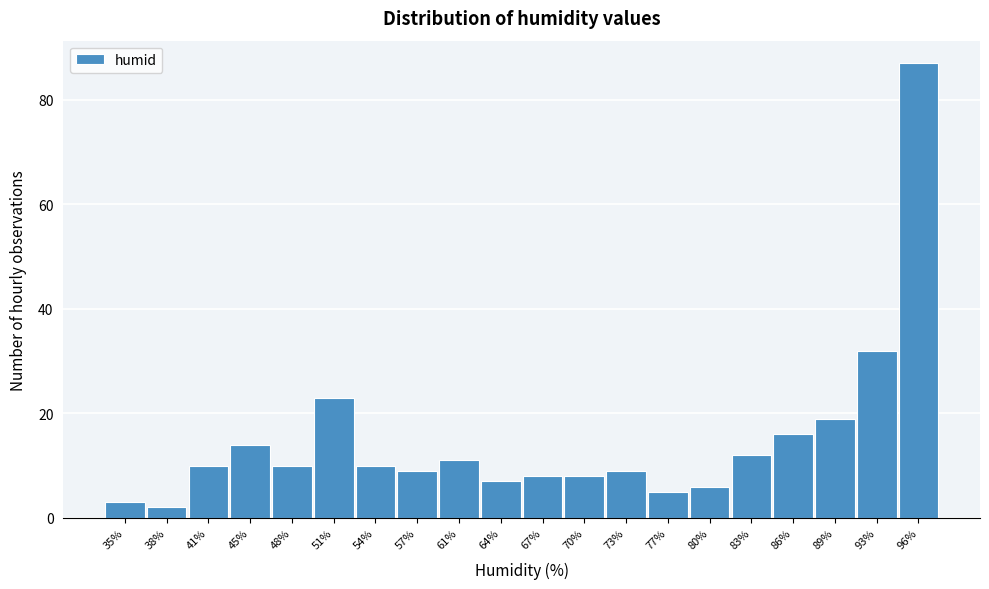

Reading left to right, transcribe all the data shown in this chart.

35%=3	38%=2	41%=10	45%=14	48%=10	51%=23	54%=10	57%=9	61%=11	64%=7	67%=8	70%=8	73%=9	77%=5	80%=6	83%=12	86%=16	89%=19	93%=32	96%=87